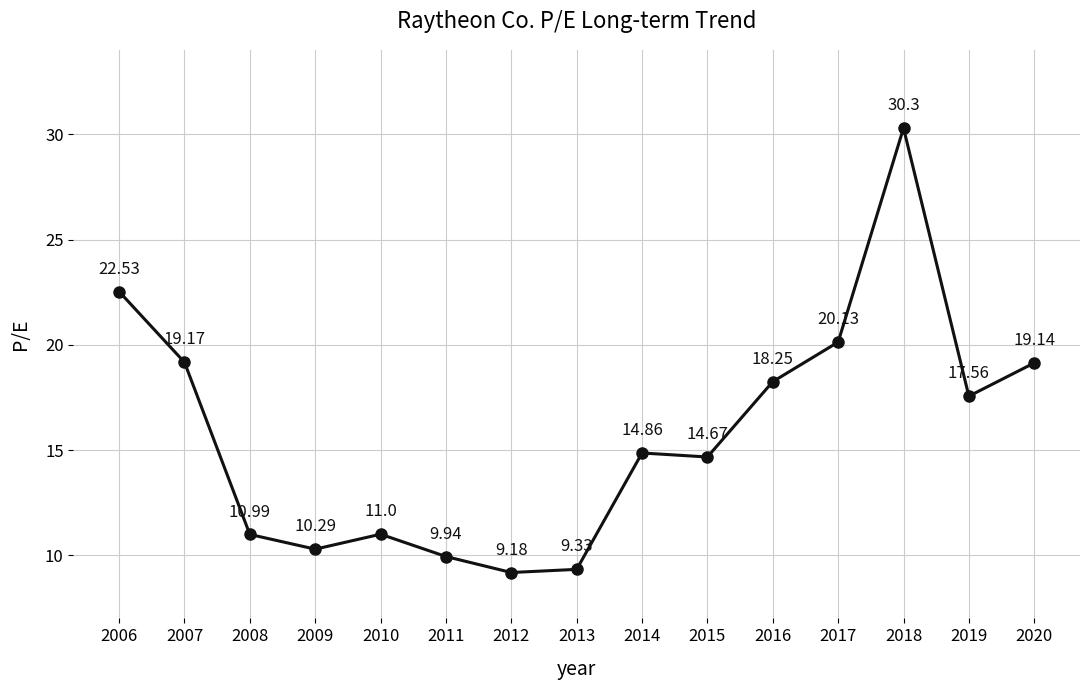

At which category does the chart reach its minimum across all series?

2012